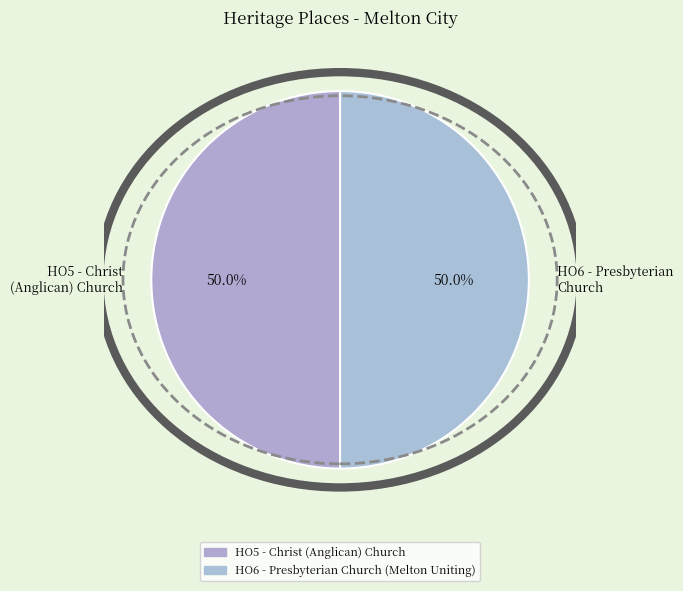

Count the number of slices in the pie.

2